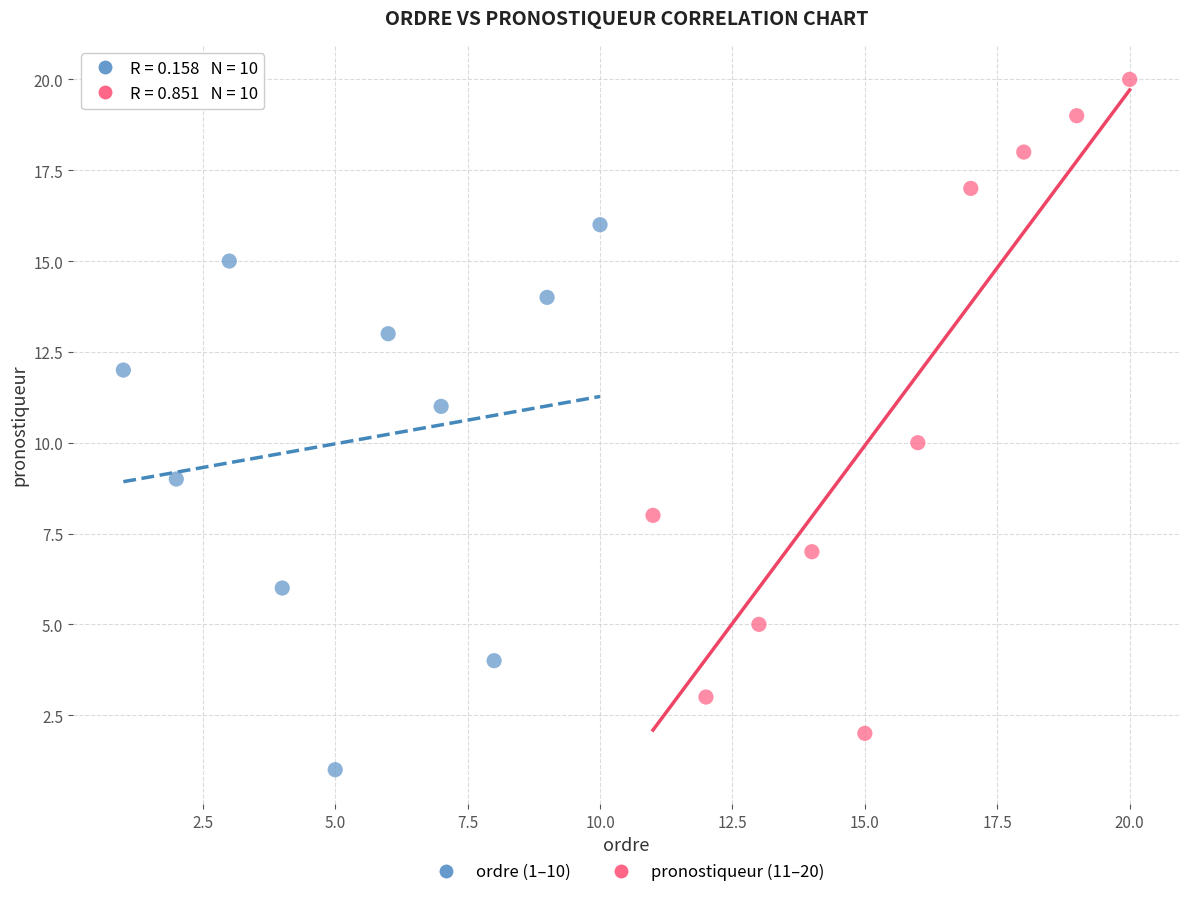

Which series contains the highest Y value?

pronostiqueur (11–20)